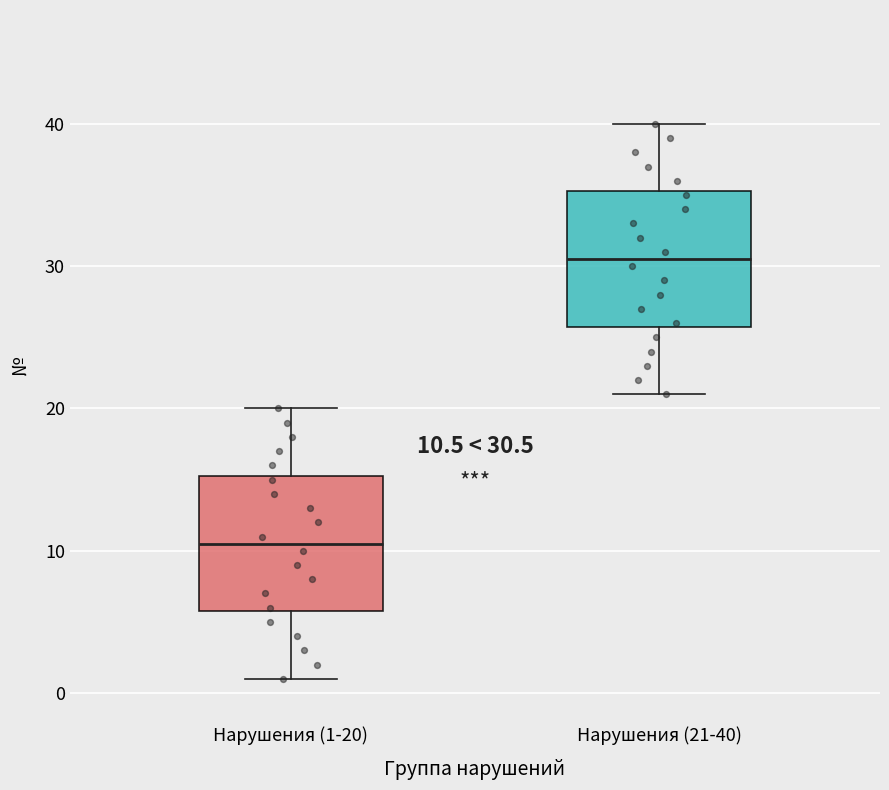

Which box's median line is the highest?

Нарушения (21-40)